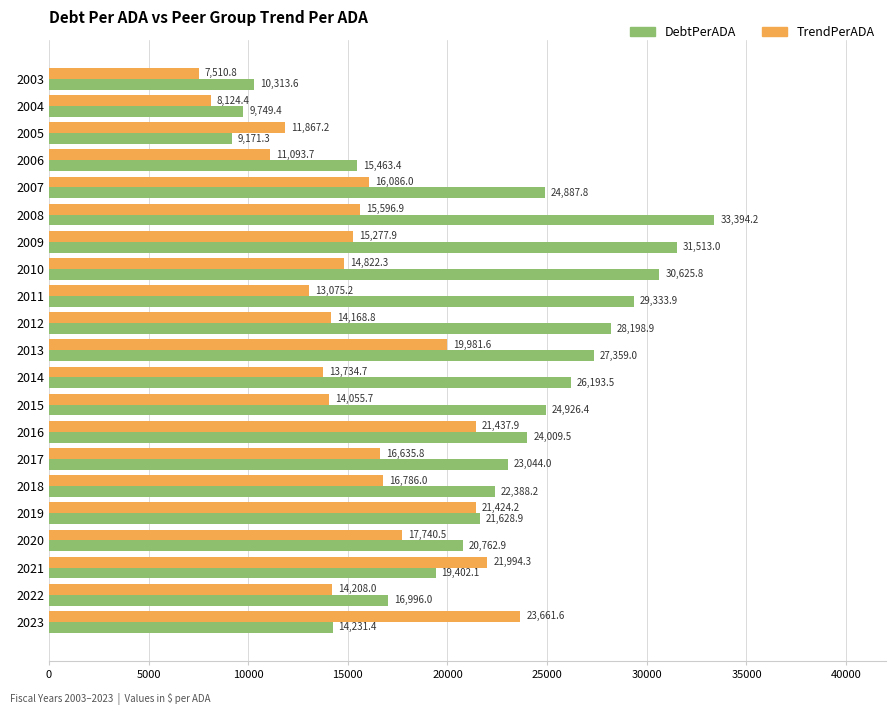

What is the difference between the maximum and minimum values in the DebtPerADA series?

24222.9